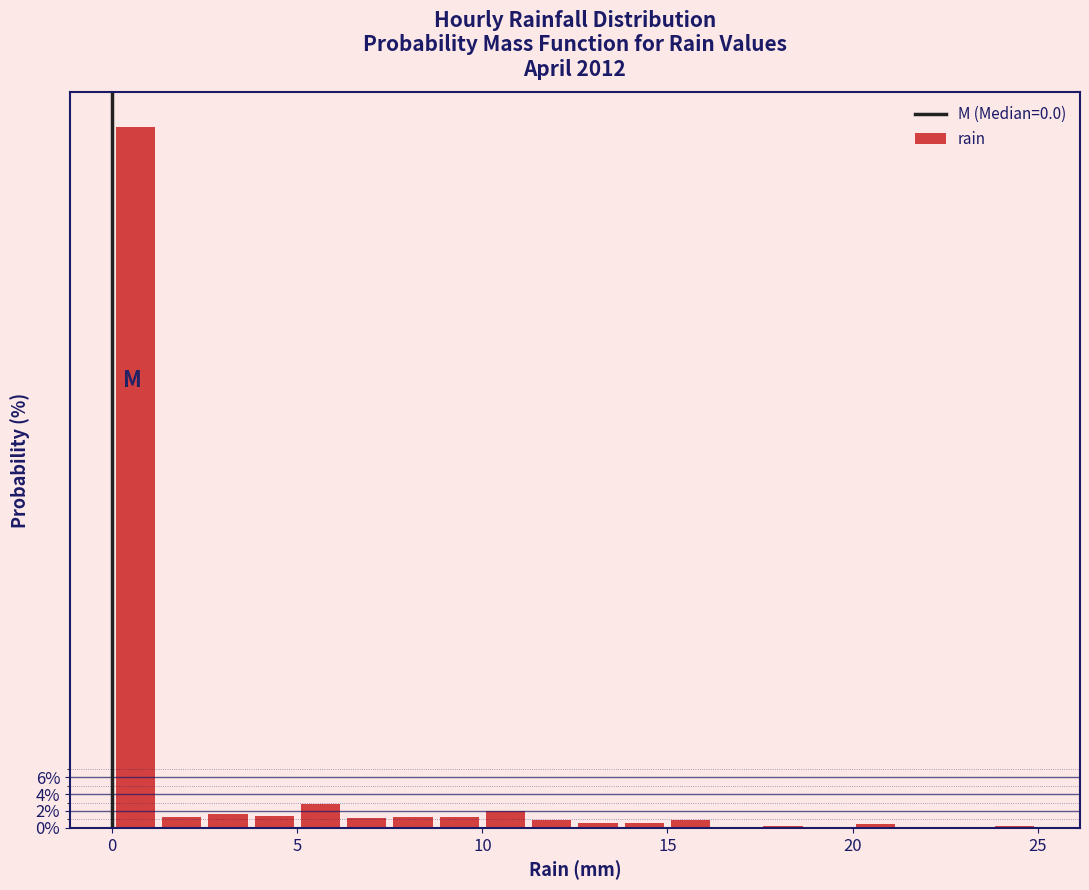

Read against the x-axis, roughly where is the centre of the tallest bar?

0.5